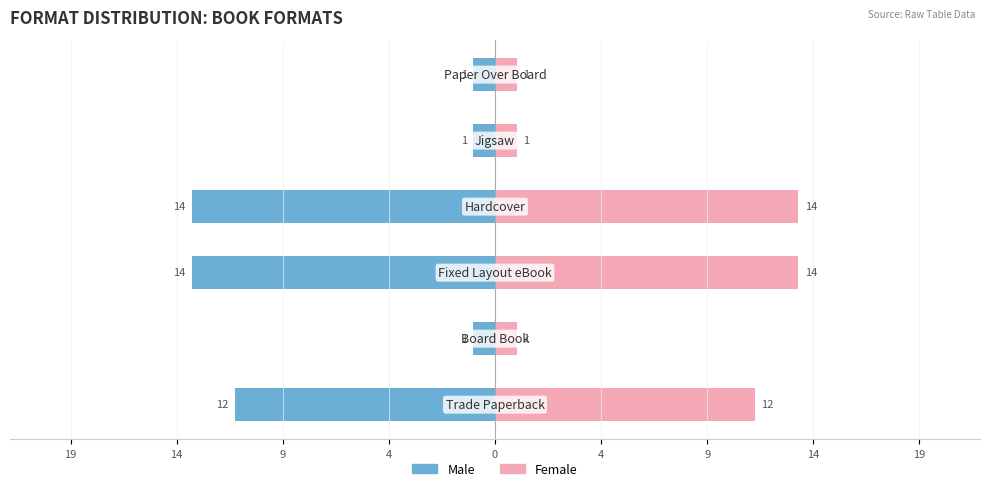

Reading left to right, what are all the values shown in this chart?

Male: 19=-12	14=-1	9=-14	4=-14	0=-1	4=-1
Female: 19=12	14=1	9=14	4=14	0=1	4=1